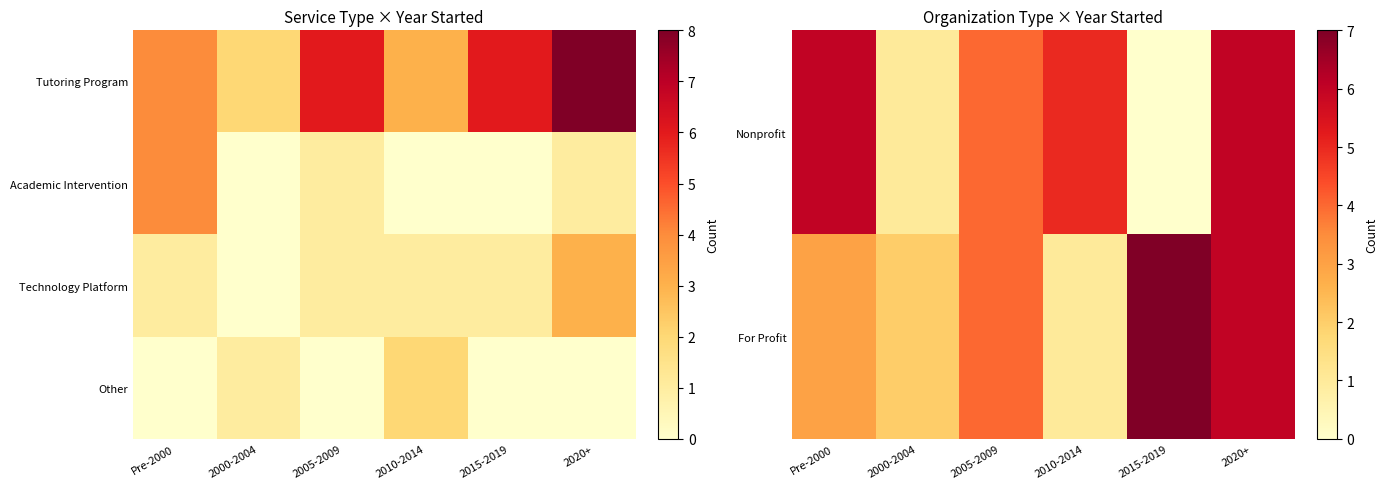

What value does the Other series have at 2010-2014?

2